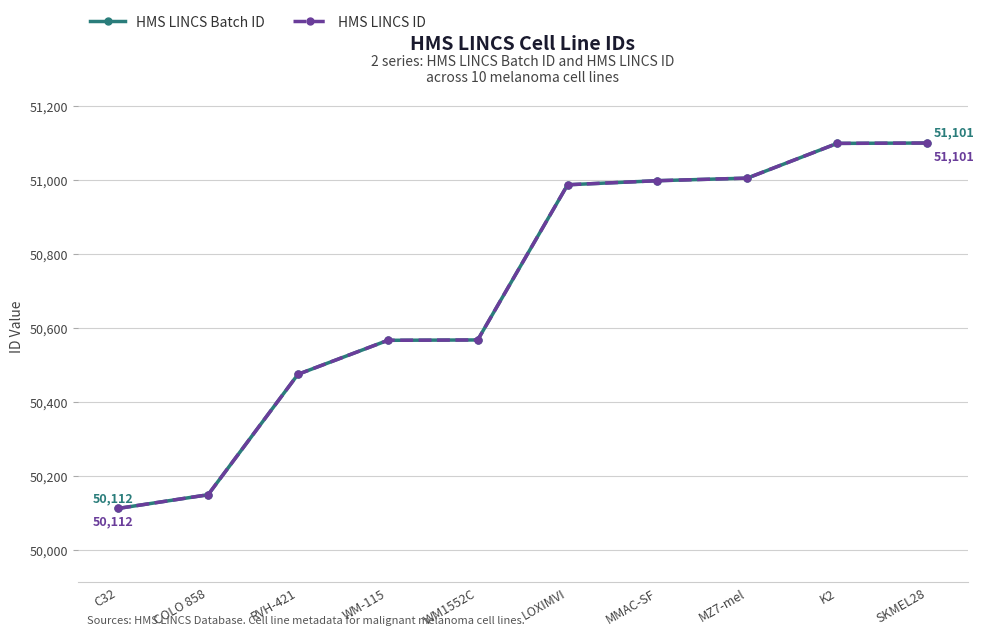

Is this an area chart (filled region under the line)?

No